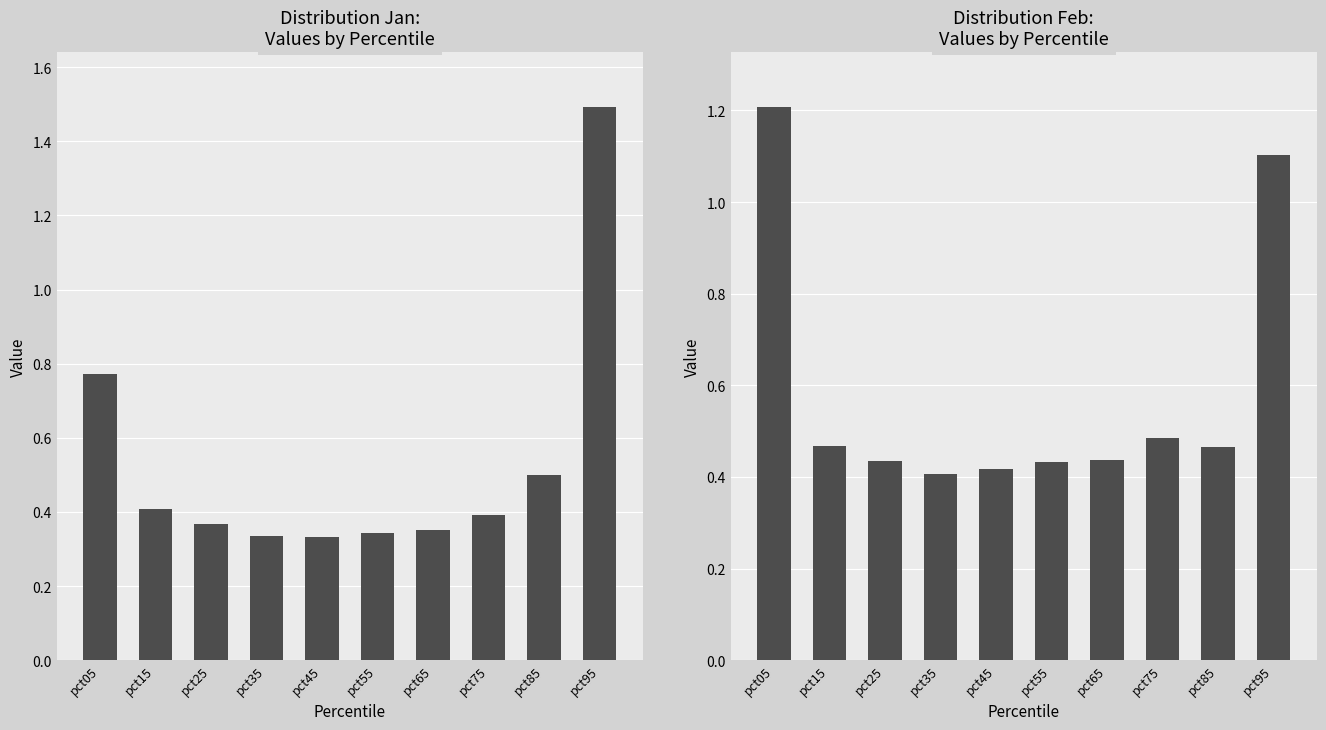

What is the spread (max minus min) of values at pct25?

0.1